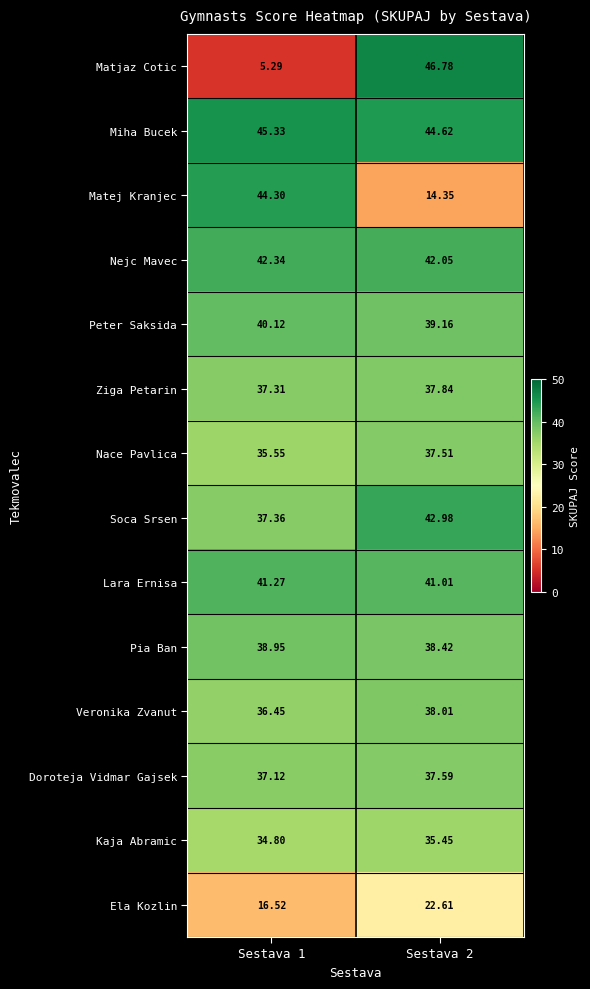

At how many categories does at least one series exceed 44?

2